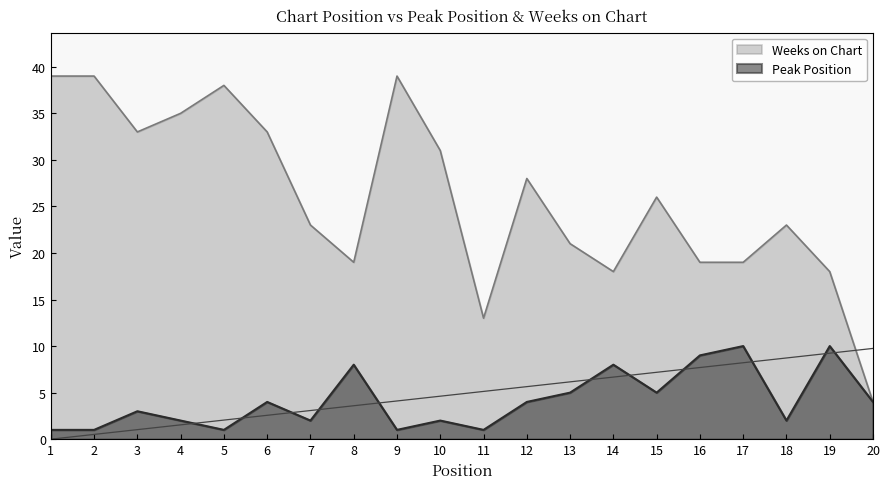

True or false: Weeks on Chart has a value of 19 at 16.

True